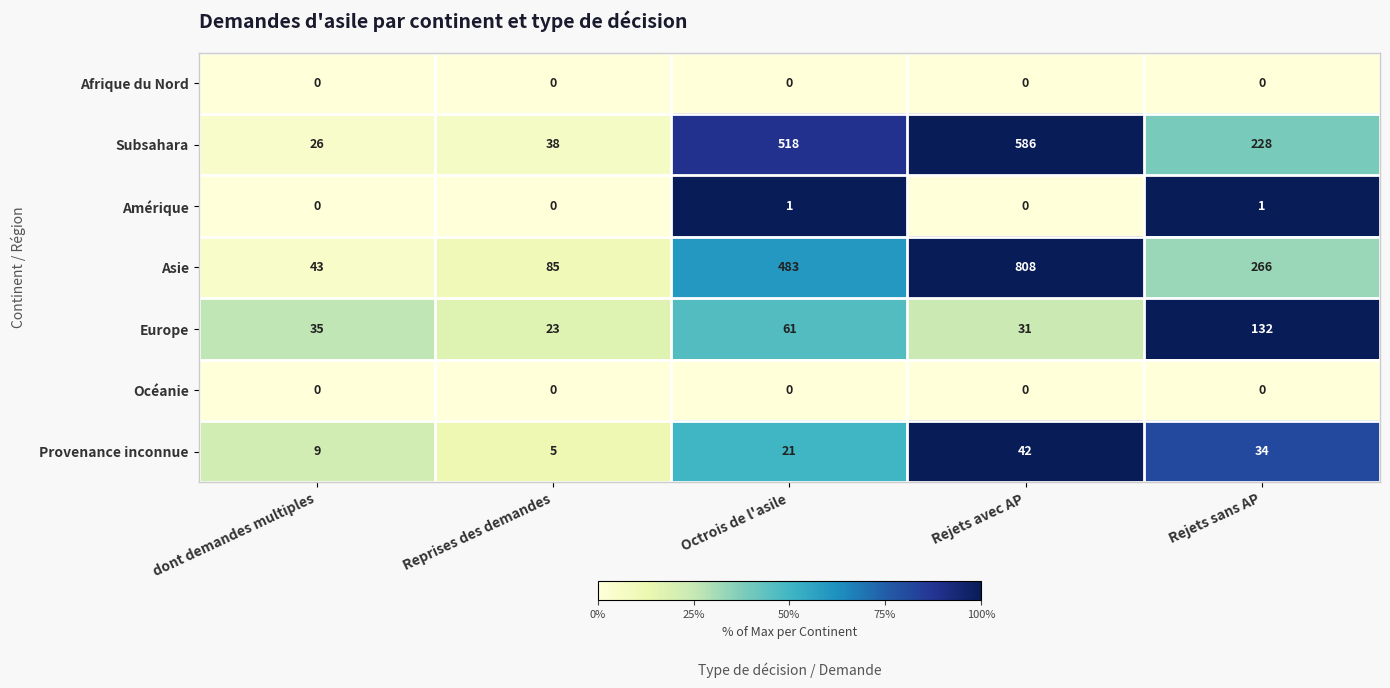

What is the lowest value of the Asie series?

43